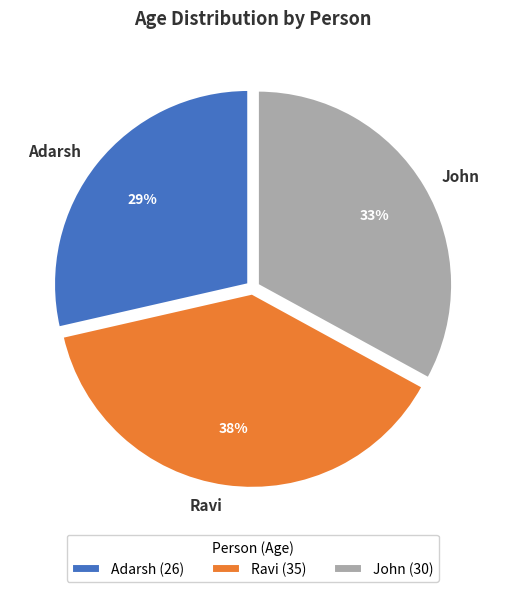

Count the number of slices in the pie.

3